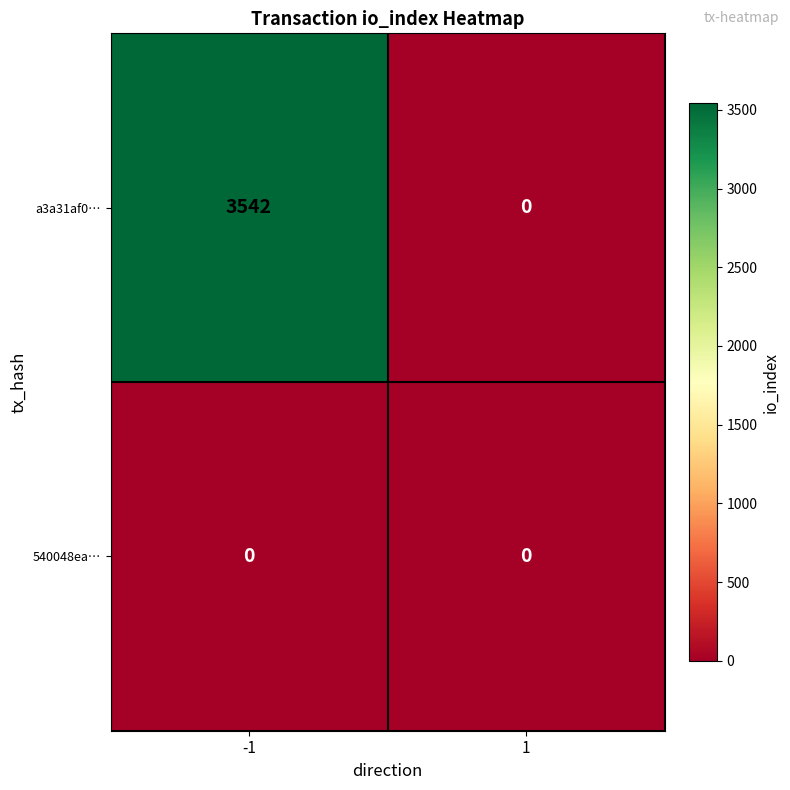

List the series in order of their peak value, highest first.

a3a31af0…, 540048ea…